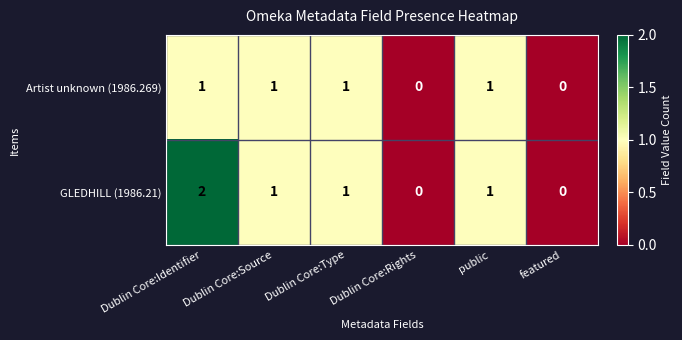

Count the Artist unknown (1986.269) values in the range 0 to 1.

6